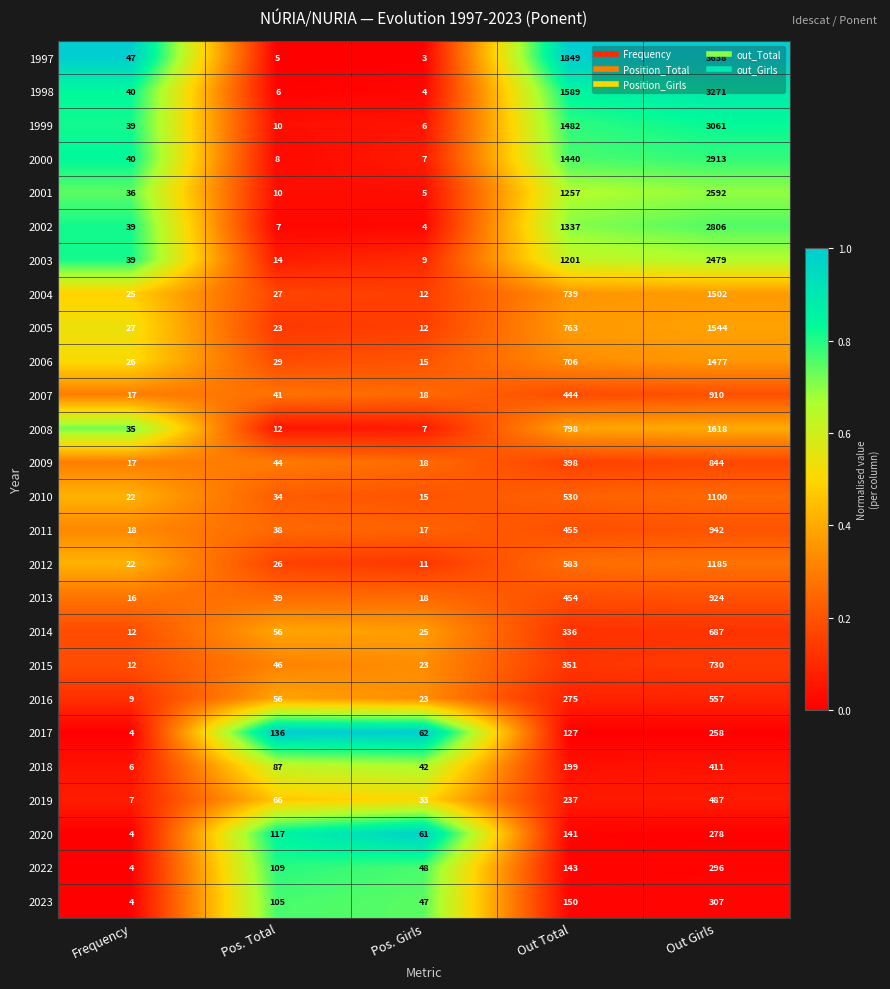

What is the spread (max minus min) of values at Out Total?

1722